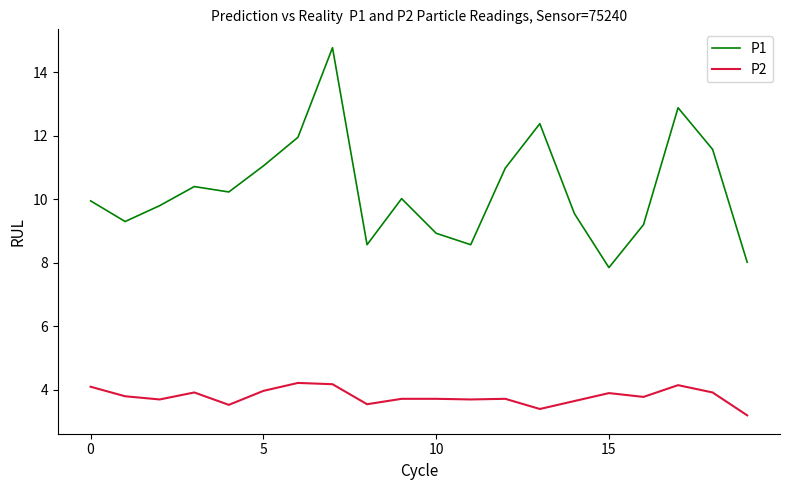

True or false: P1 and P2 intersect in this chart.

False